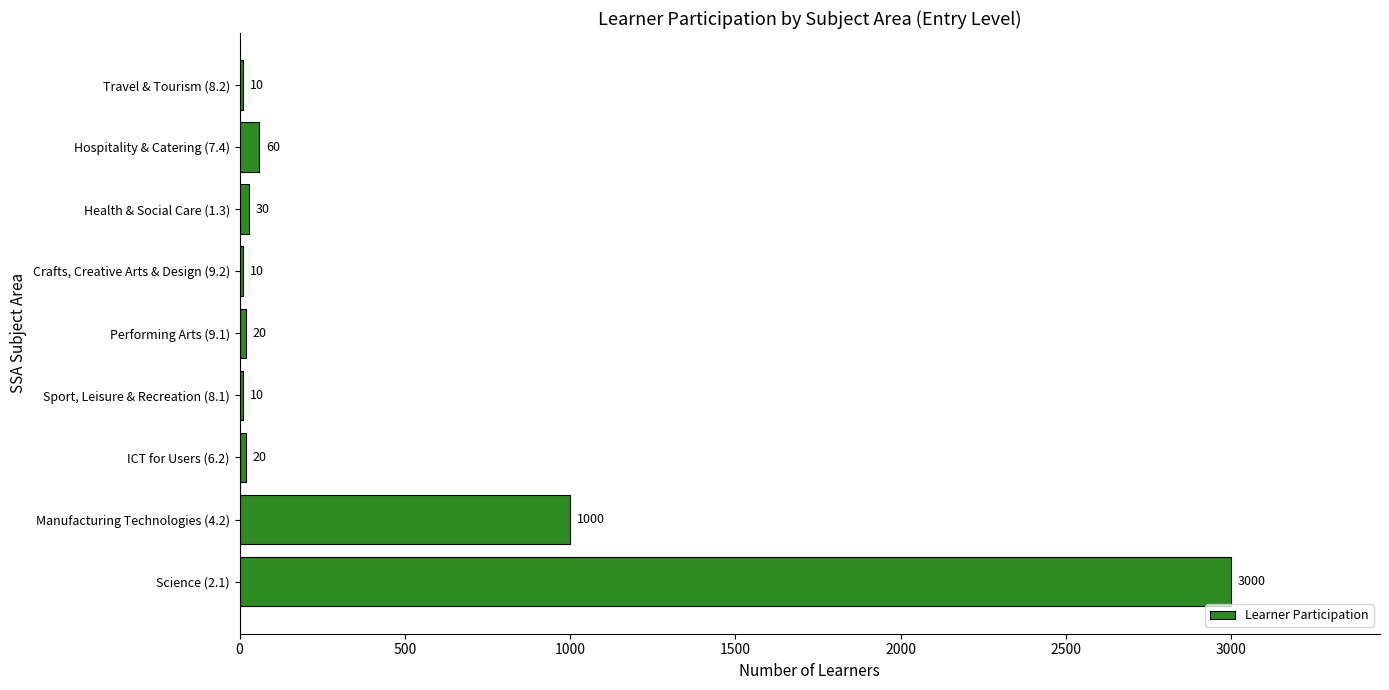

Count the number of data series in this chart.

1